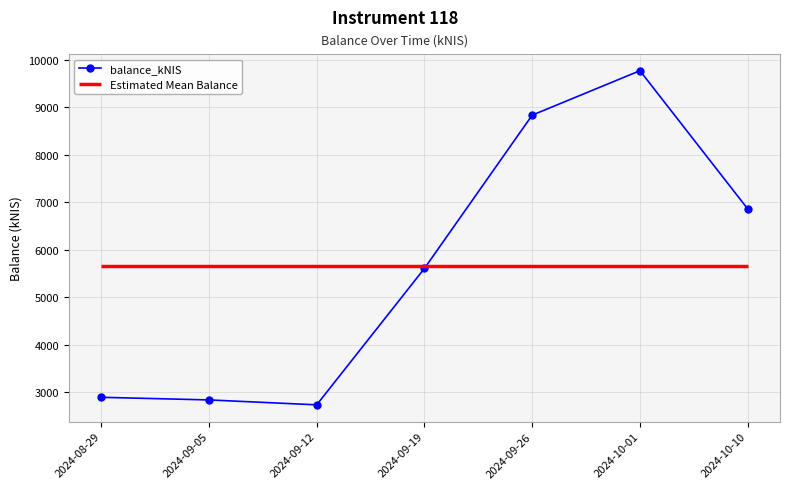

Count the number of categories in the chart.

7